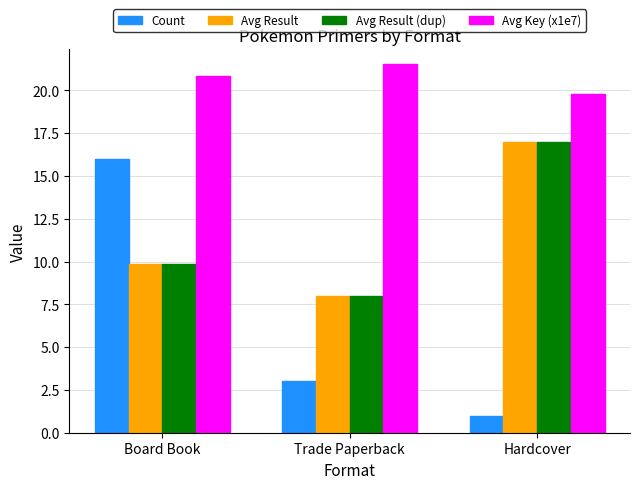

The value of Count at Trade Paperback is 0.6. True or false?

False